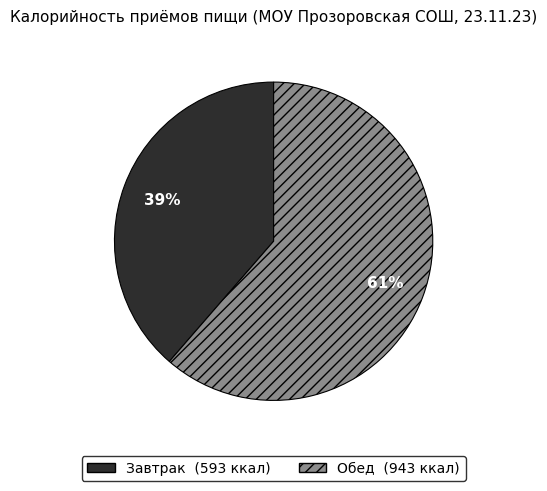

Is it true that Завтрак is 39% of the pie?

True